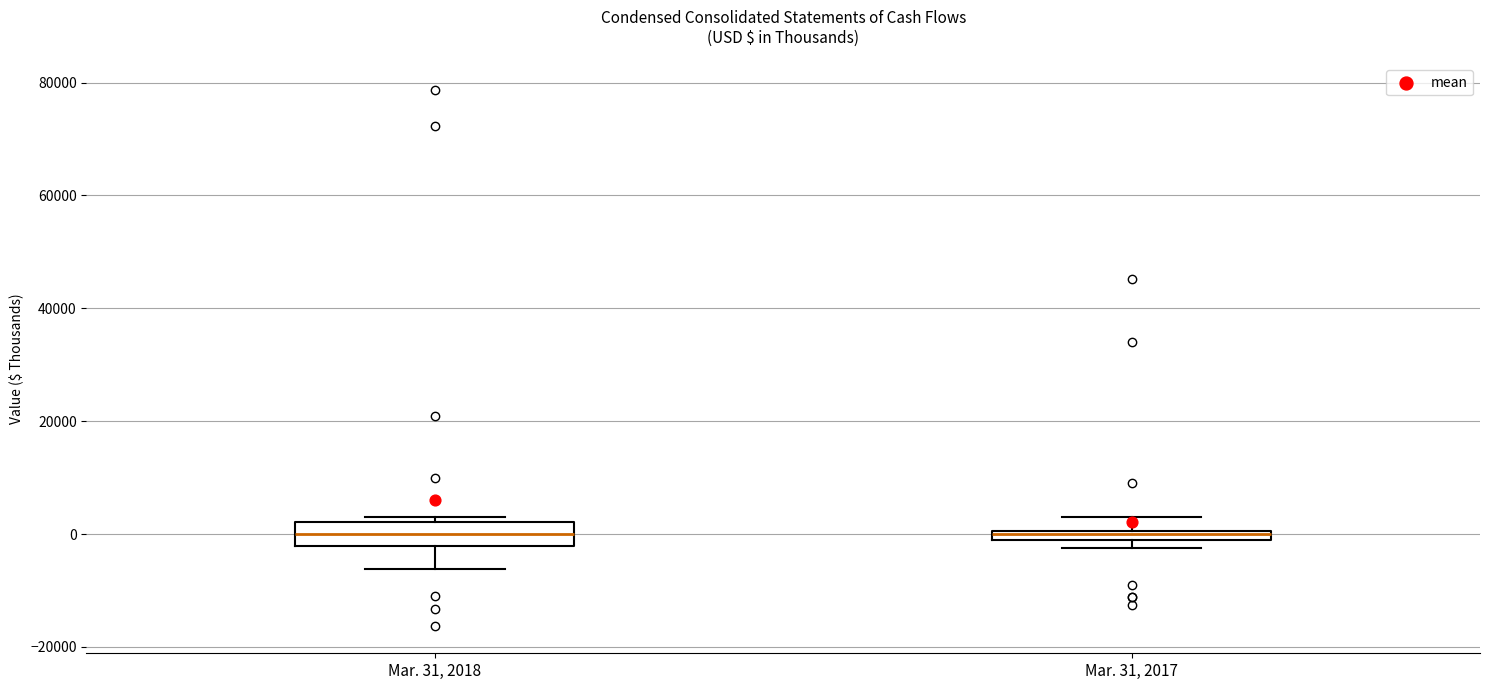

Where does the lower whisker of the box for Mar. 31, 2018 end on the y-axis? The values are not printed on the chart, so give them approximately, as read against the axis.

-6000